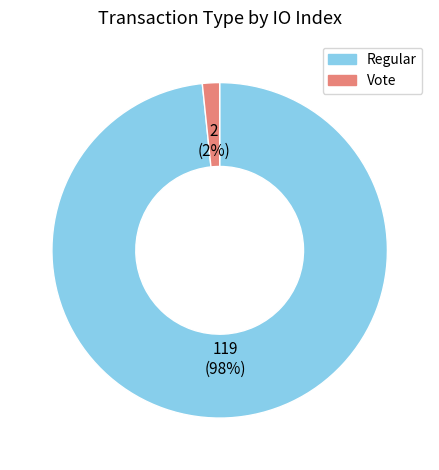

Count the number of slices in the pie.

2